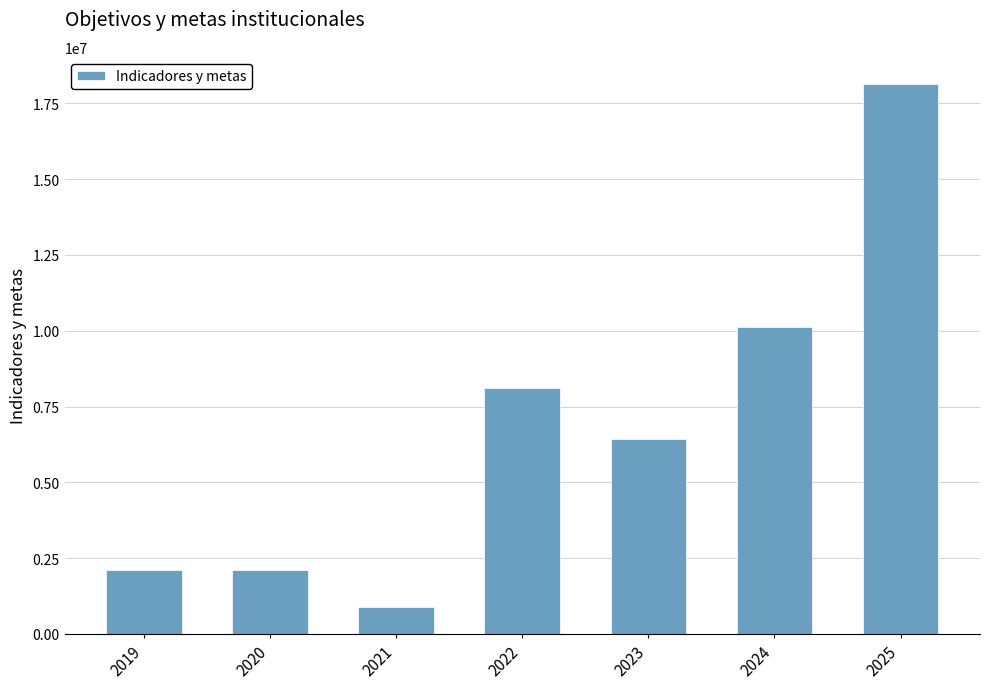

Read the value at 2022.

8095050